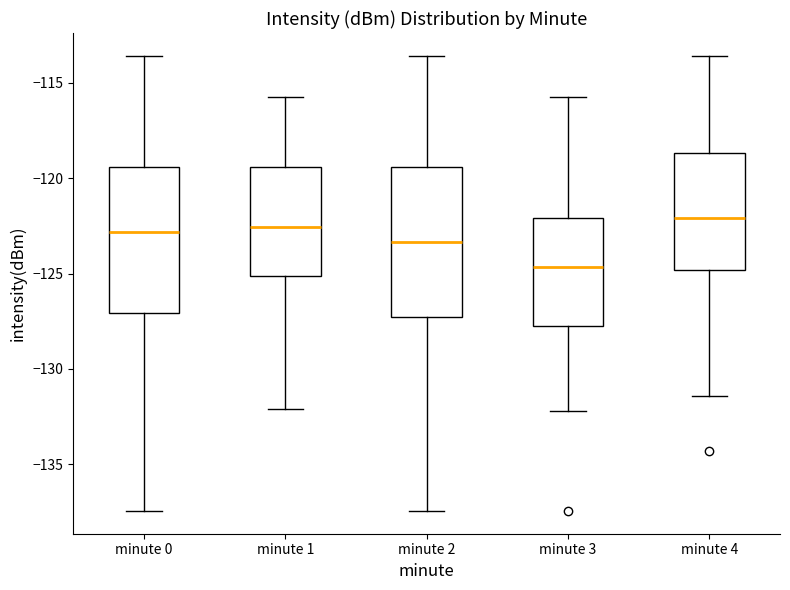

Where does the median line of the box for minute 3 sit on the y-axis? The values are not printed on the chart, so give them approximately, as read against the axis.

-124.5